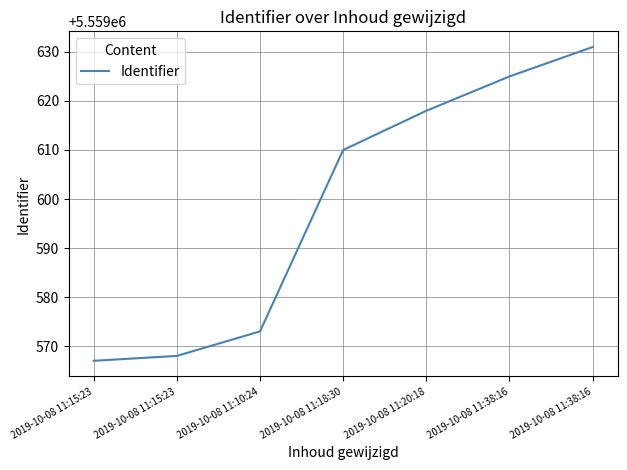

Does the chart display data point markers on the line(s)?

No